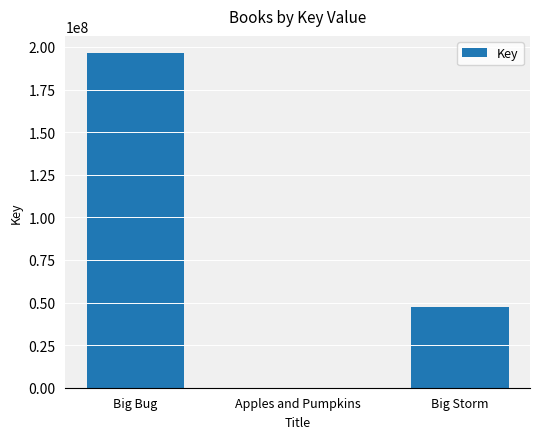

What is the sum of the values at Big Bug and Apples and Pumpkins?

196688938